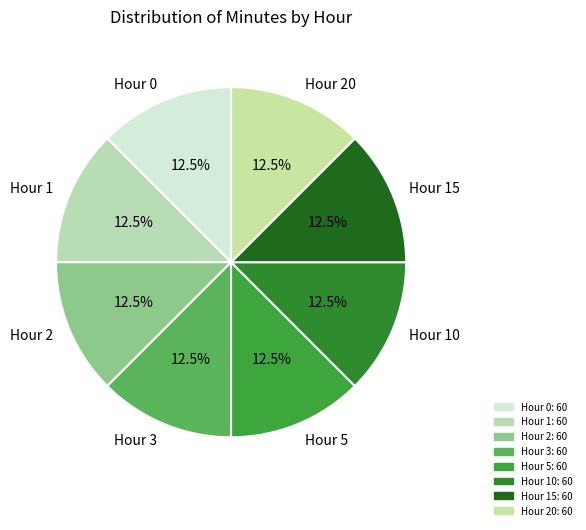

Is the sum of Hour 5 and Hour 0 greater than half?

No